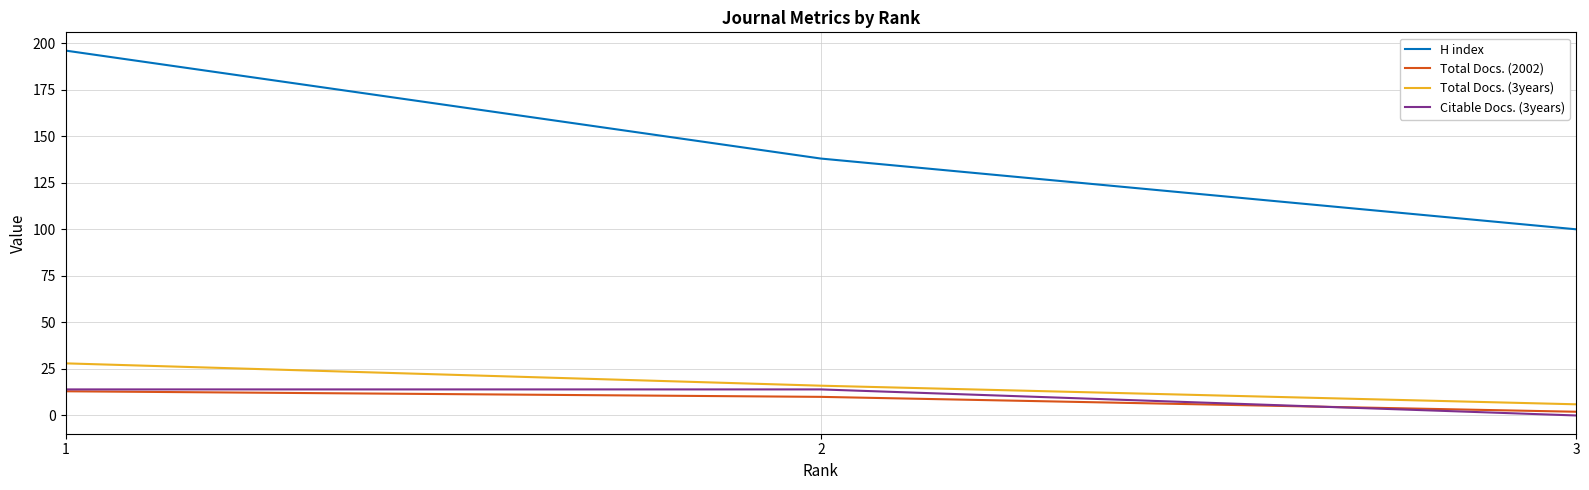

Is the value of H index at 1 greater than the value of Citable Docs. (3years) at 3?

Yes